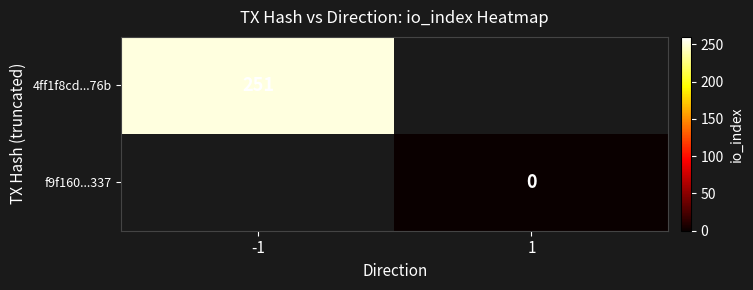

Read the 4ff1f8cd...76b value at -1.

251.0